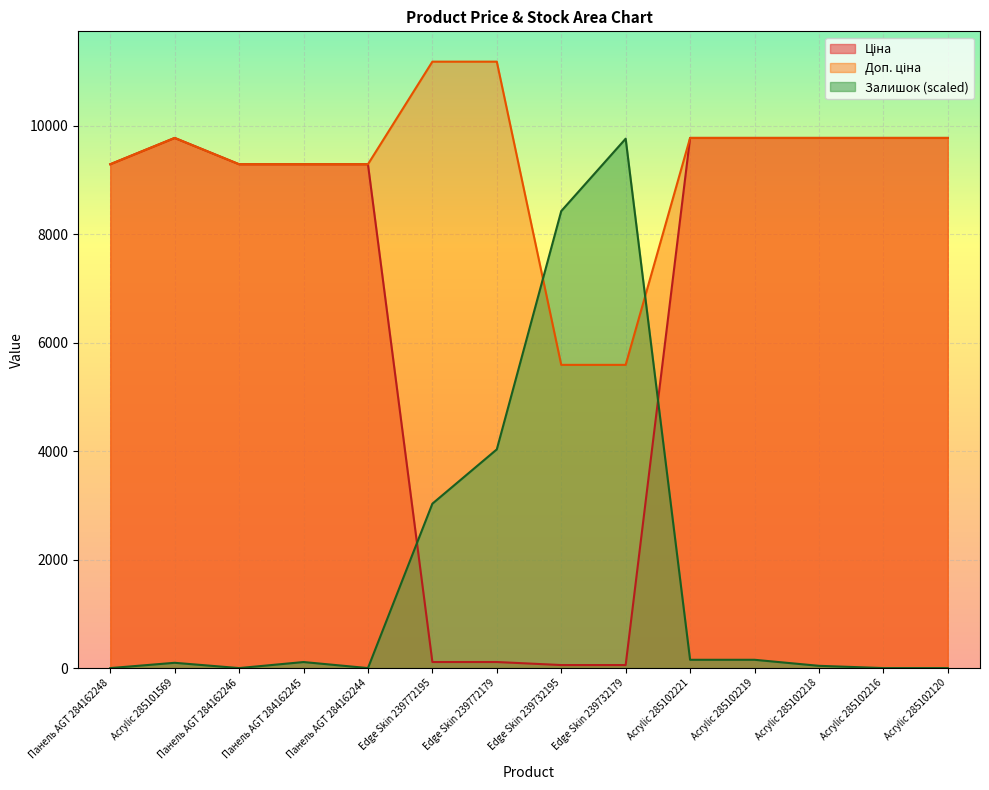

True or false: Ціна and Залишок intersect in this chart.

True